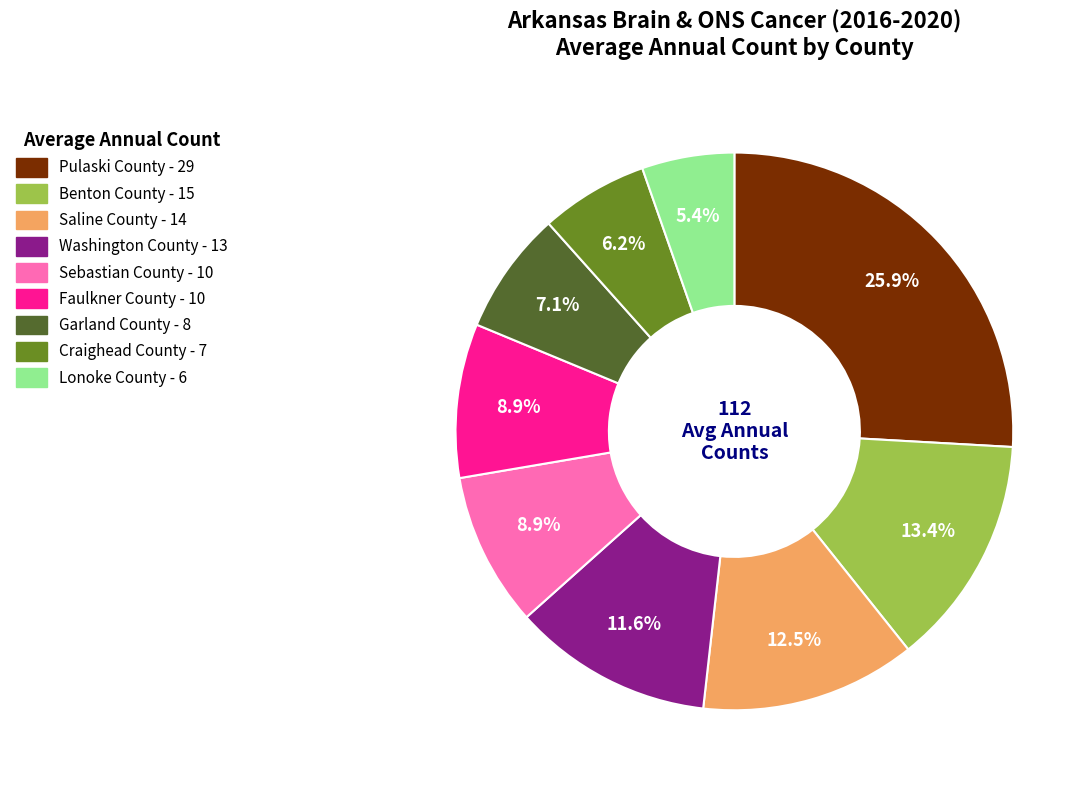

Is it true that Craighead County is 6% of the pie?

True